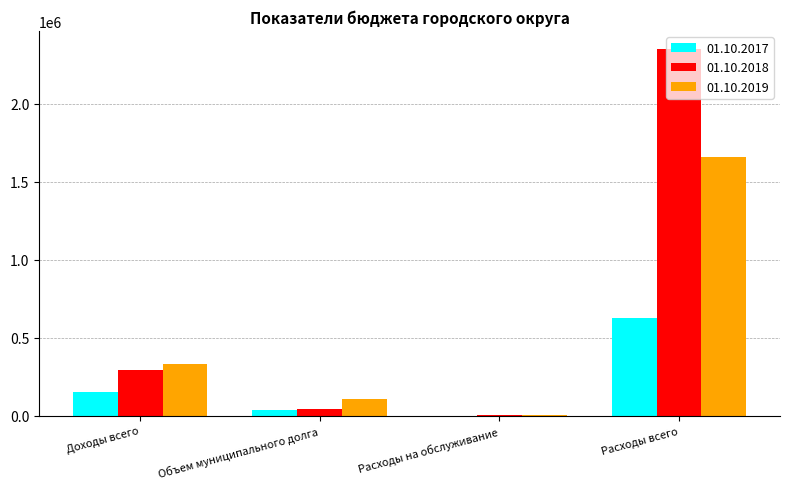

Which series changed the most between Доходы всего and Расходы всего?

01.10.2018